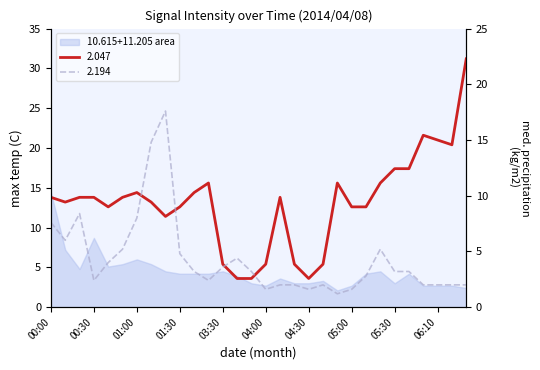

How many lines are shown in the chart?

2